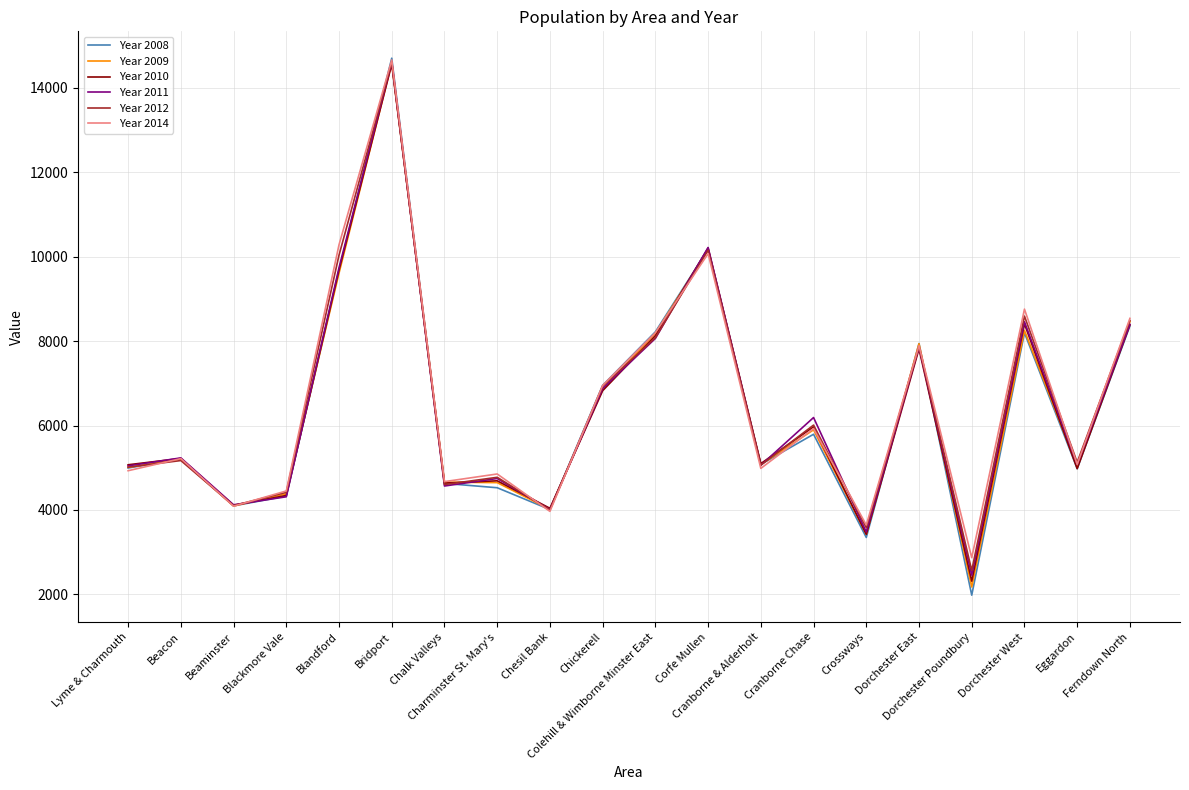

The value of Year 2014 at Beaminster is 2589. True or false?

False